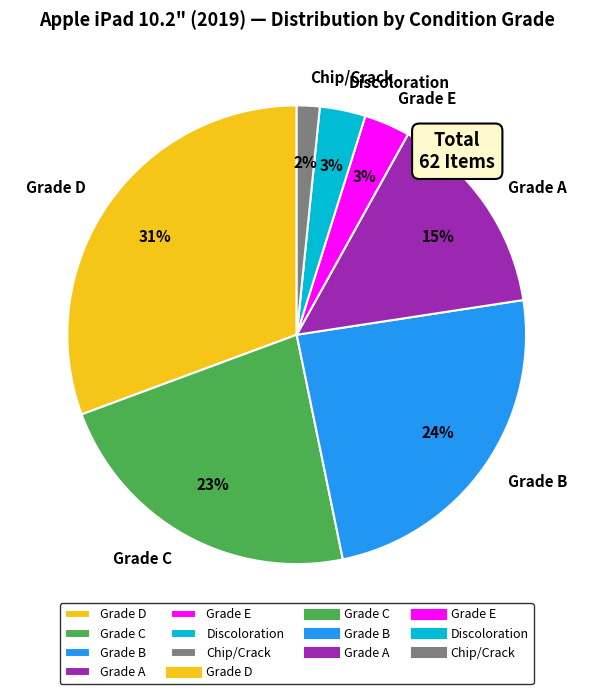

Is it true that Grade B is 29% of the pie?

False